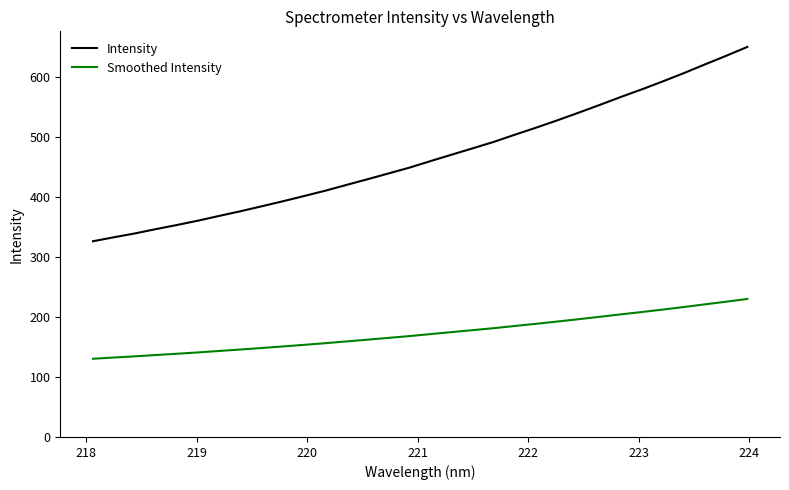

What is the minimum value shown in the chart?

130.4